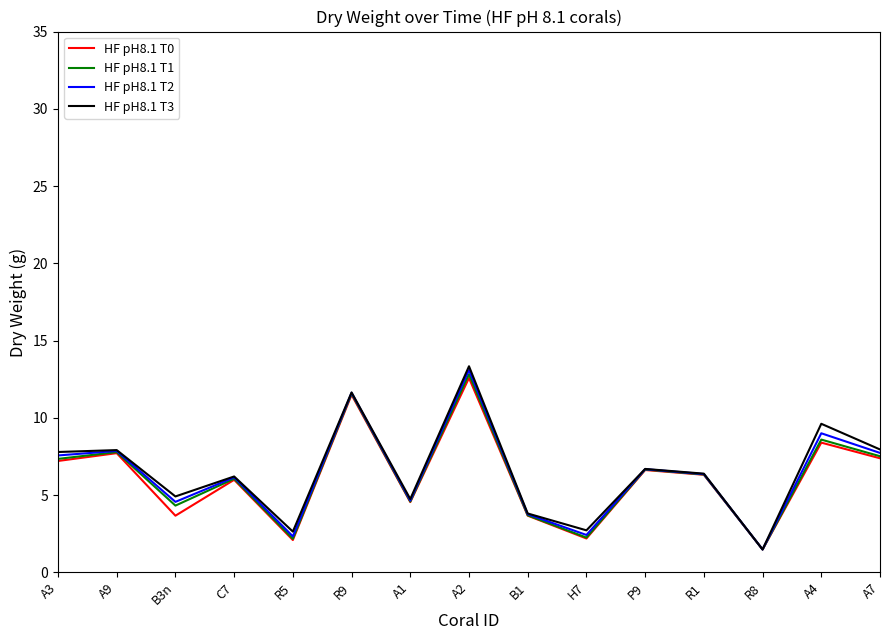

True or false: HF pH8.1 T3 has a value of 4.4 at H7.

False